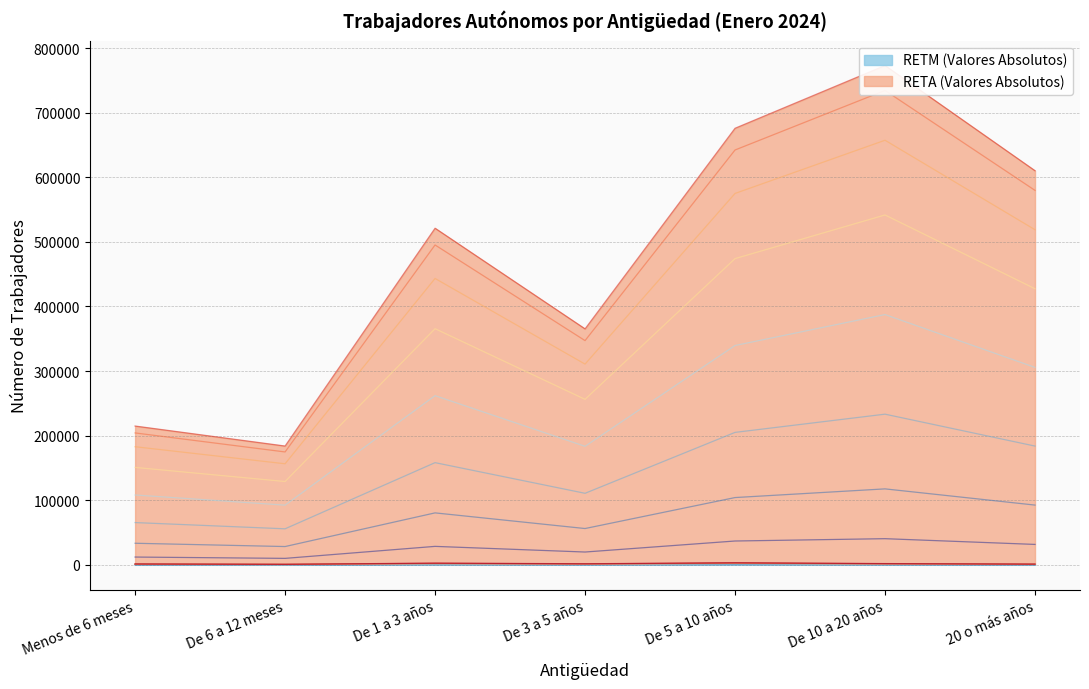

Rank the series by their average value, from highest to lowest.

RETA (Valores Absolutos), RETM (Valores Absolutos)